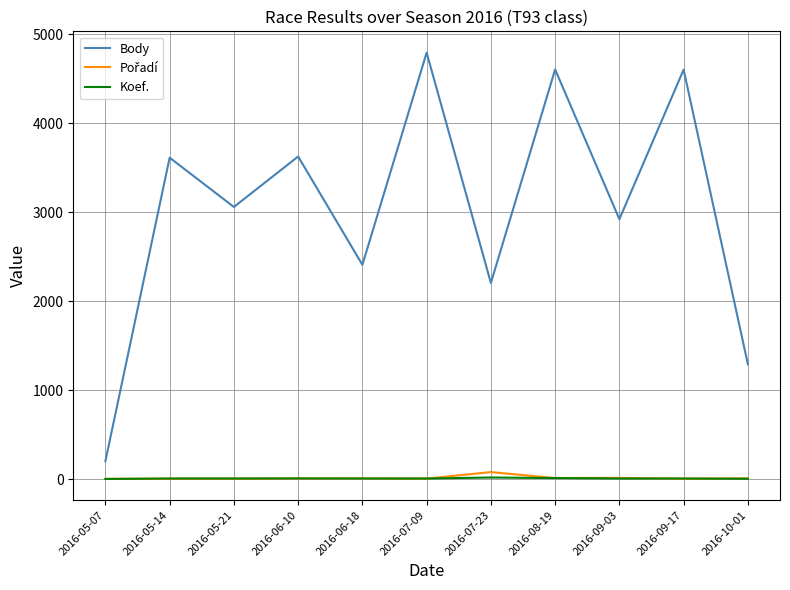

Which label corresponds to the largest value in the chart?

2016-07-09